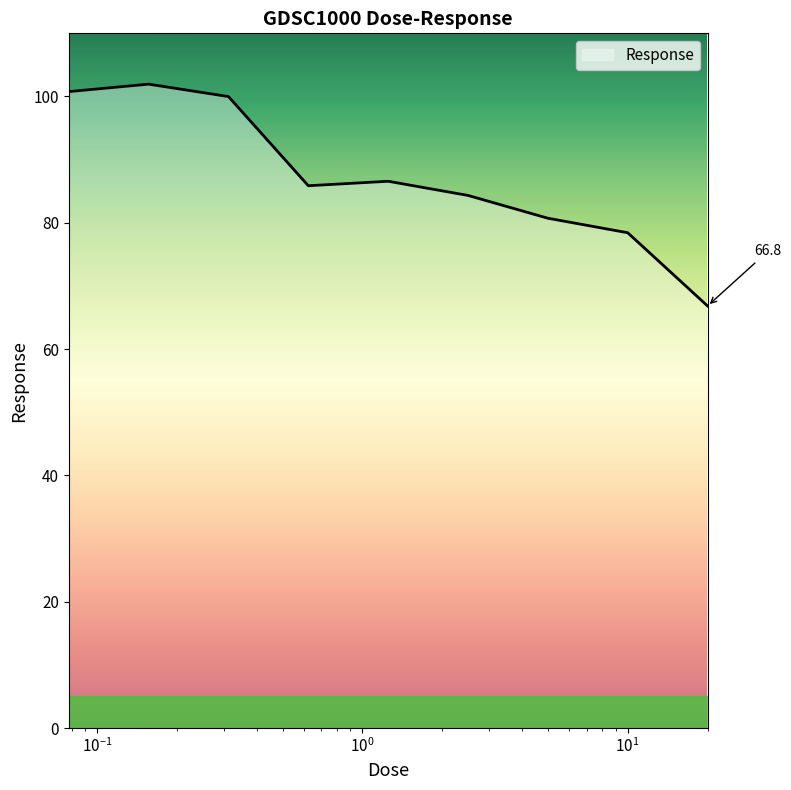

What is the minimum value shown in the chart?

66.8